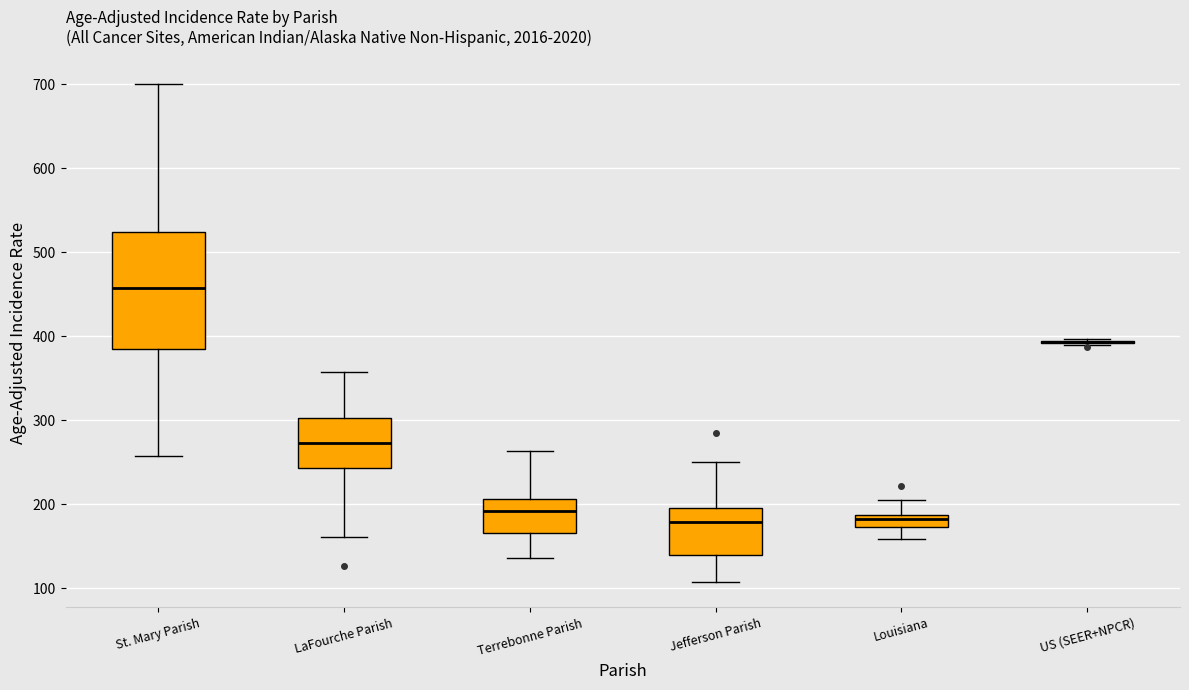

Where is the lower edge of the box for Louisiana on the y-axis? The values are not printed on the chart, so give them approximately, as read against the axis.

170